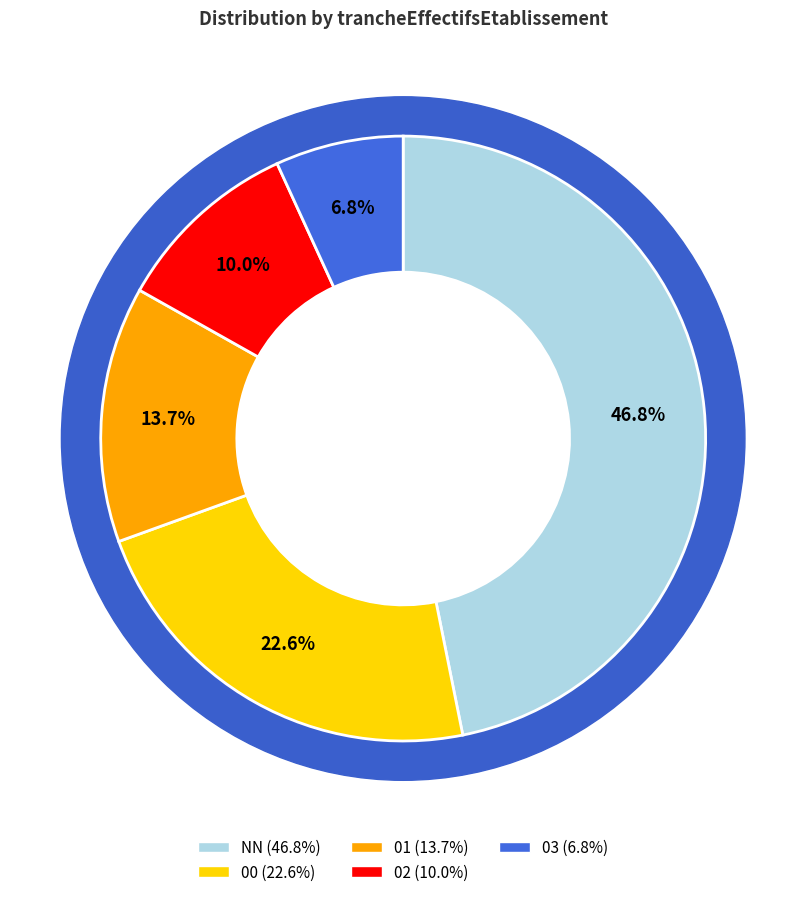

Does 00 account for over 50% of the chart?

No